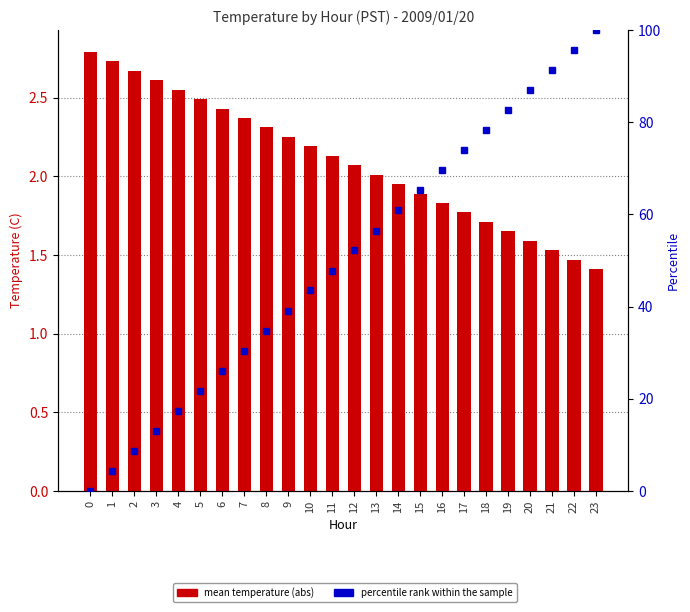

Rank the categories by percentile rank within the sample value from highest to lowest.

23, 22, 21, 20, 19, 18, 17, 16, 15, 14, 13, 12, 11, 10, 9, 8, 7, 6, 5, 4, 3, 2, 1, 0